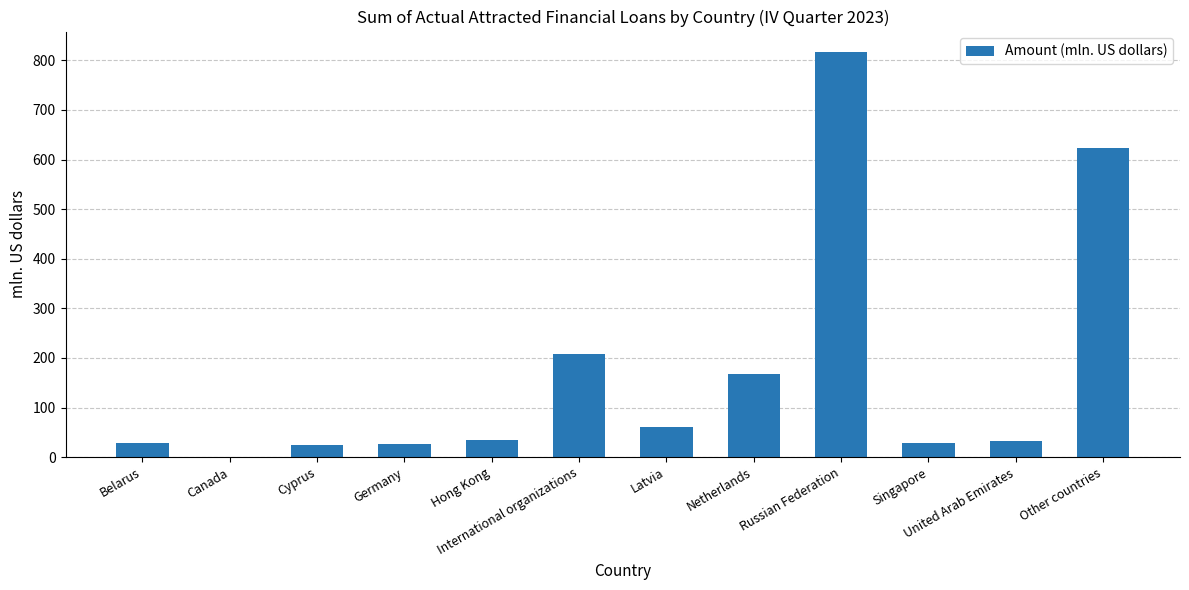

What is the difference between the values at Latvia and Other countries?

562.4